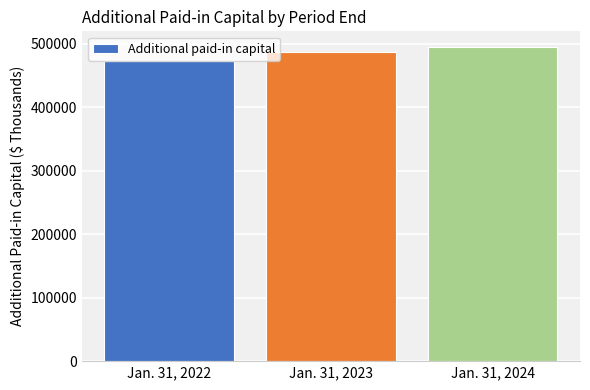

At which category does the chart reach its minimum across all series?

Jan. 31, 2022